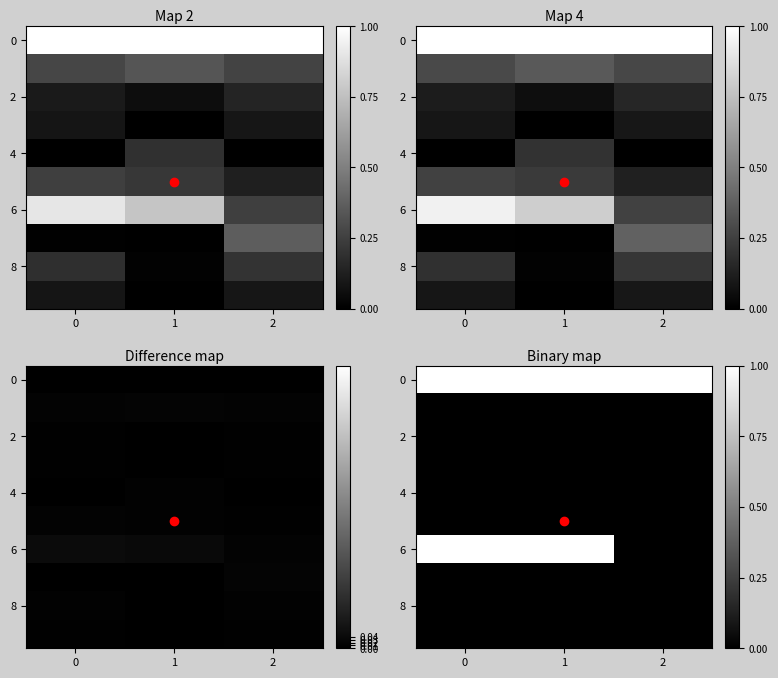

Which has a higher value, 1 or 0?

1